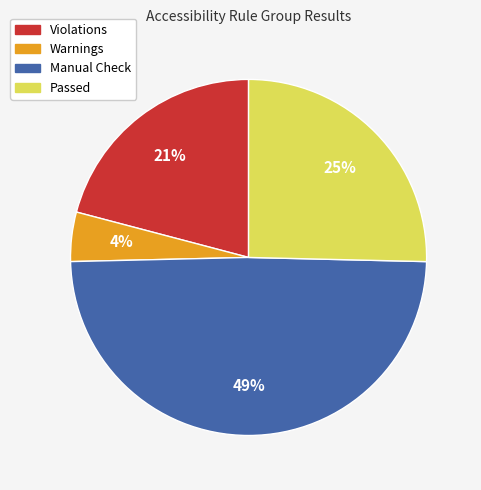

What percentage is the Violations slice, to the nearest percent?

21%